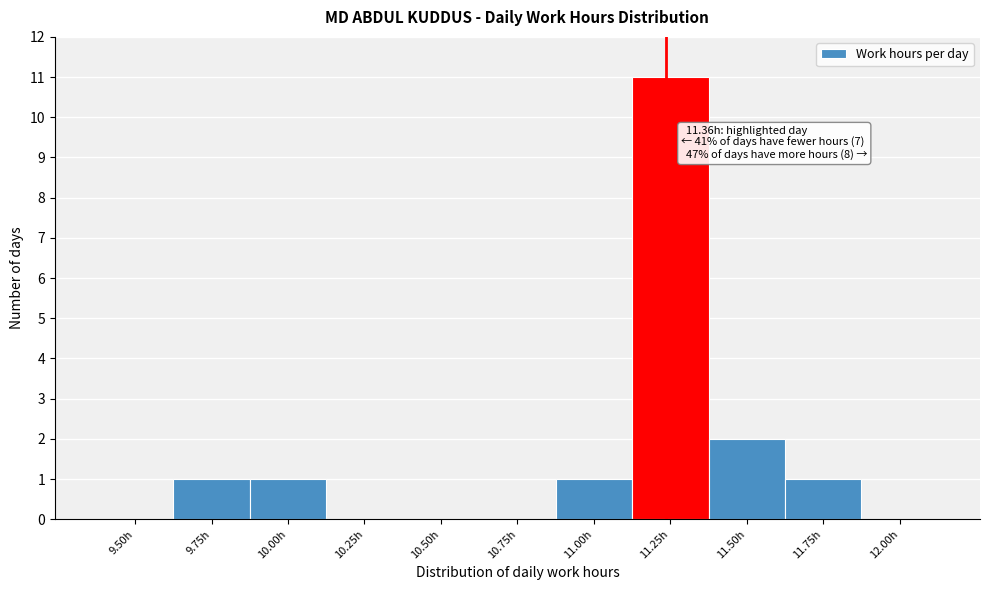

Reading right to left, list all the values displayed in this chart.

12.00h=0	11.75h=1	11.50h=2	11.25h=11	11.00h=1	10.75h=0	10.50h=0	10.25h=0	10.00h=1	9.75h=1	9.50h=0